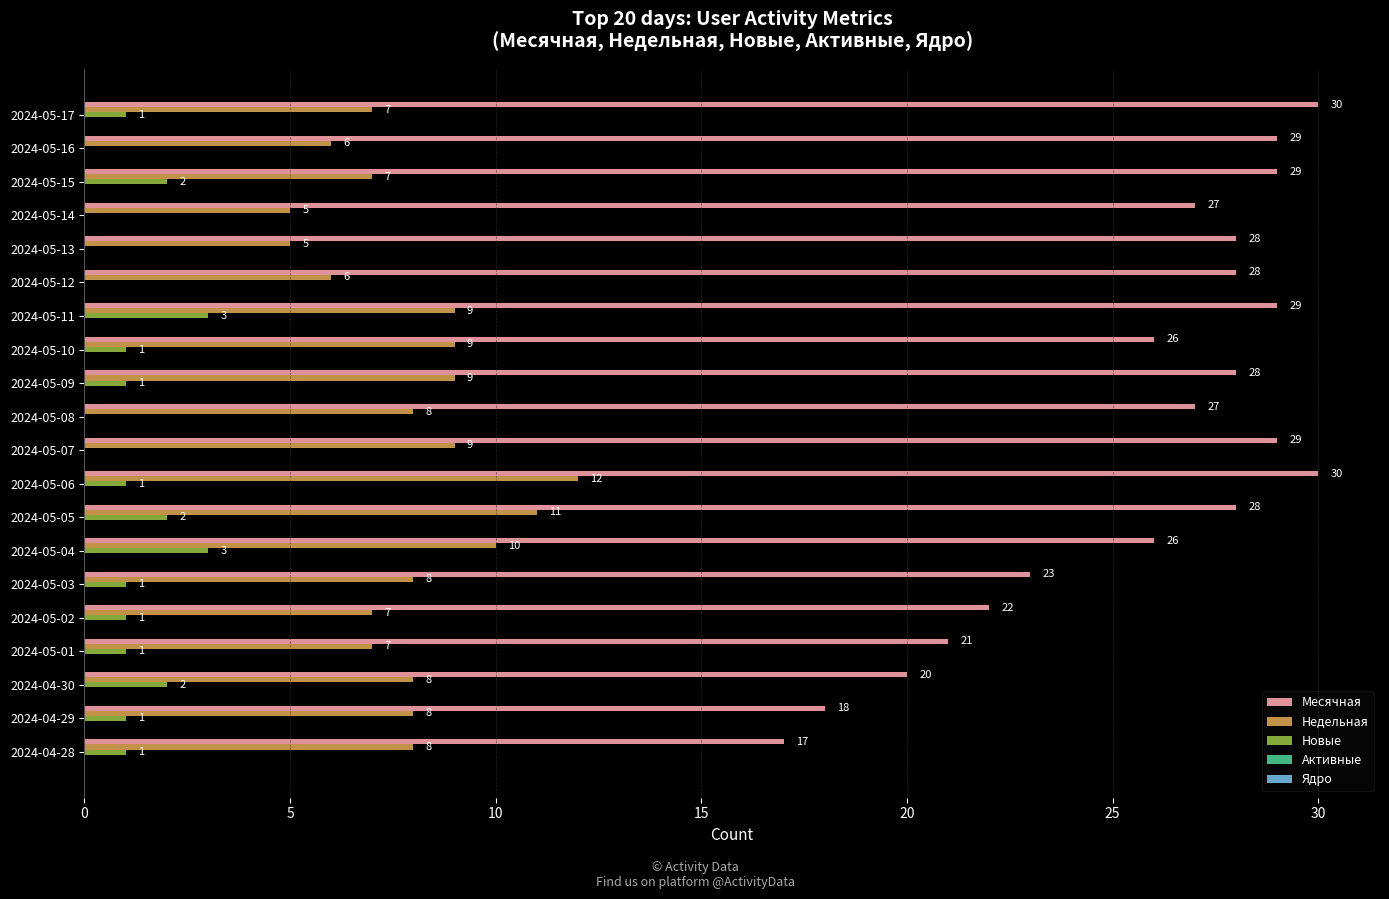

How many series are shown in this chart?

3